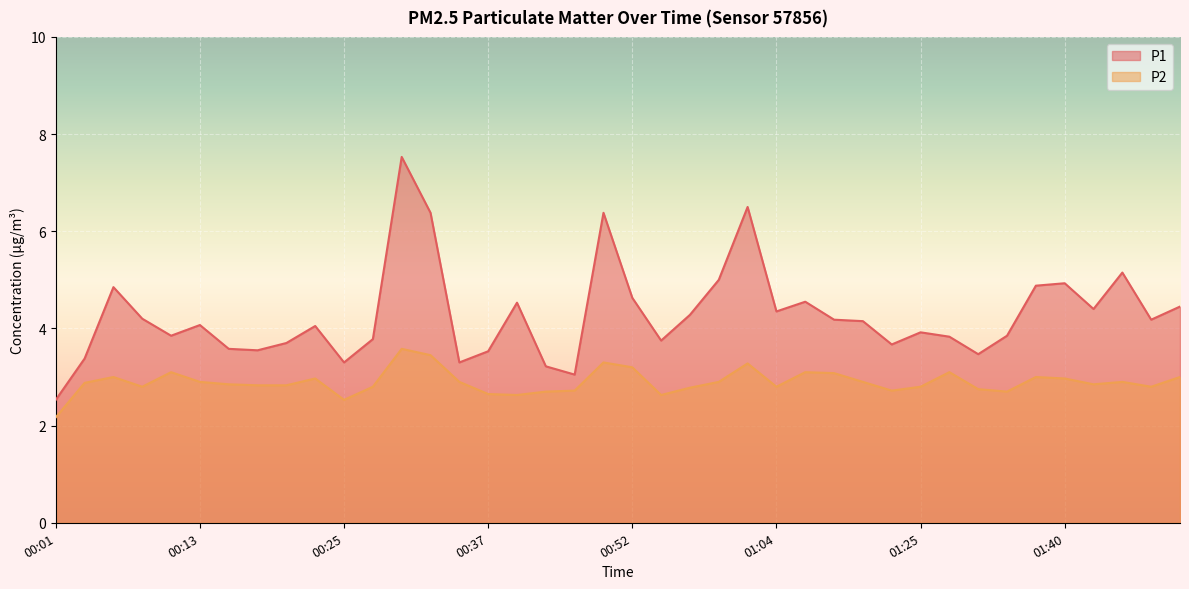

What is the highest value of the P1 series?

7.5